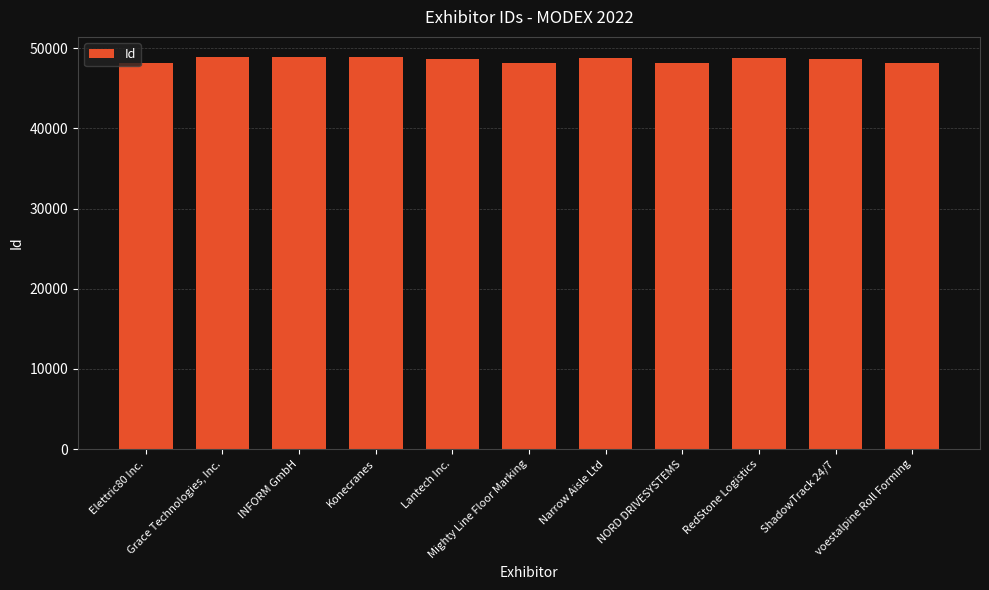

What is the change in value from Grace Technologies, Inc. to Narrow Aisle Ltd?

-161